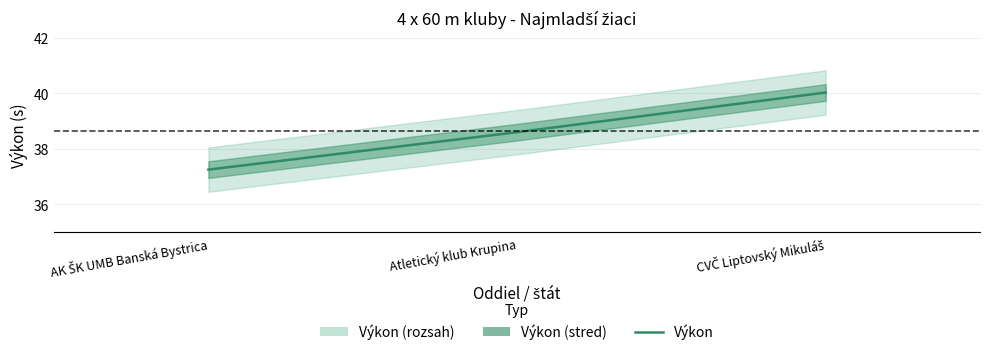

List the labels in order of value, largest first.

CVČ Liptovský Mikuláš, Atletický klub Krupina, AK ŠK UMB Banská Bystrica